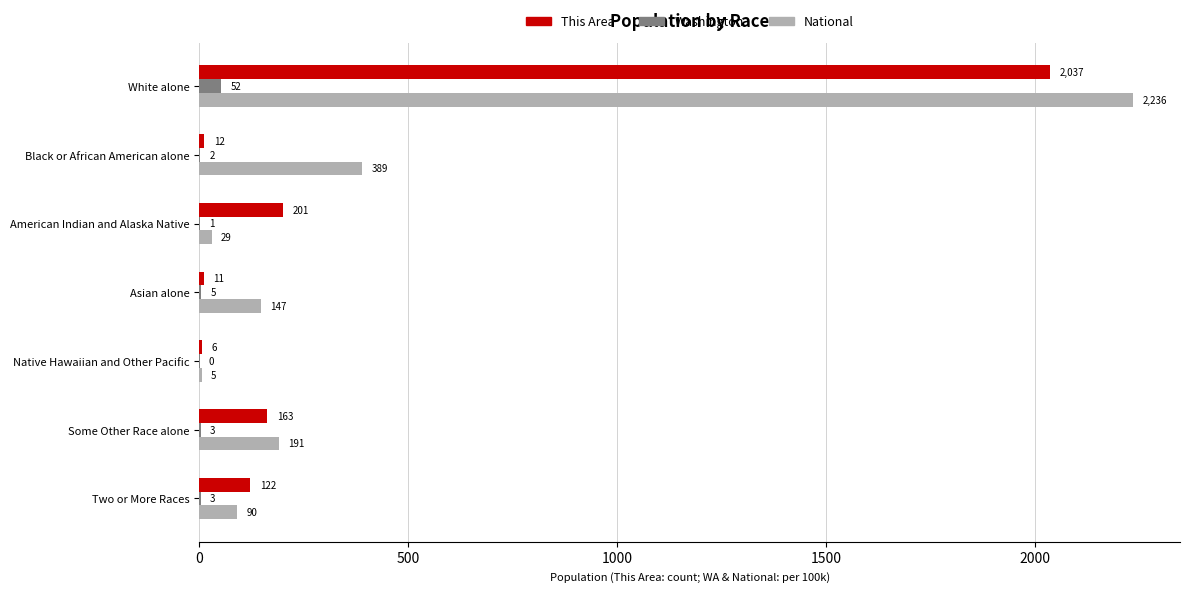

Where is This Area nearest to the value 1021?

American Indian and Alaska Native